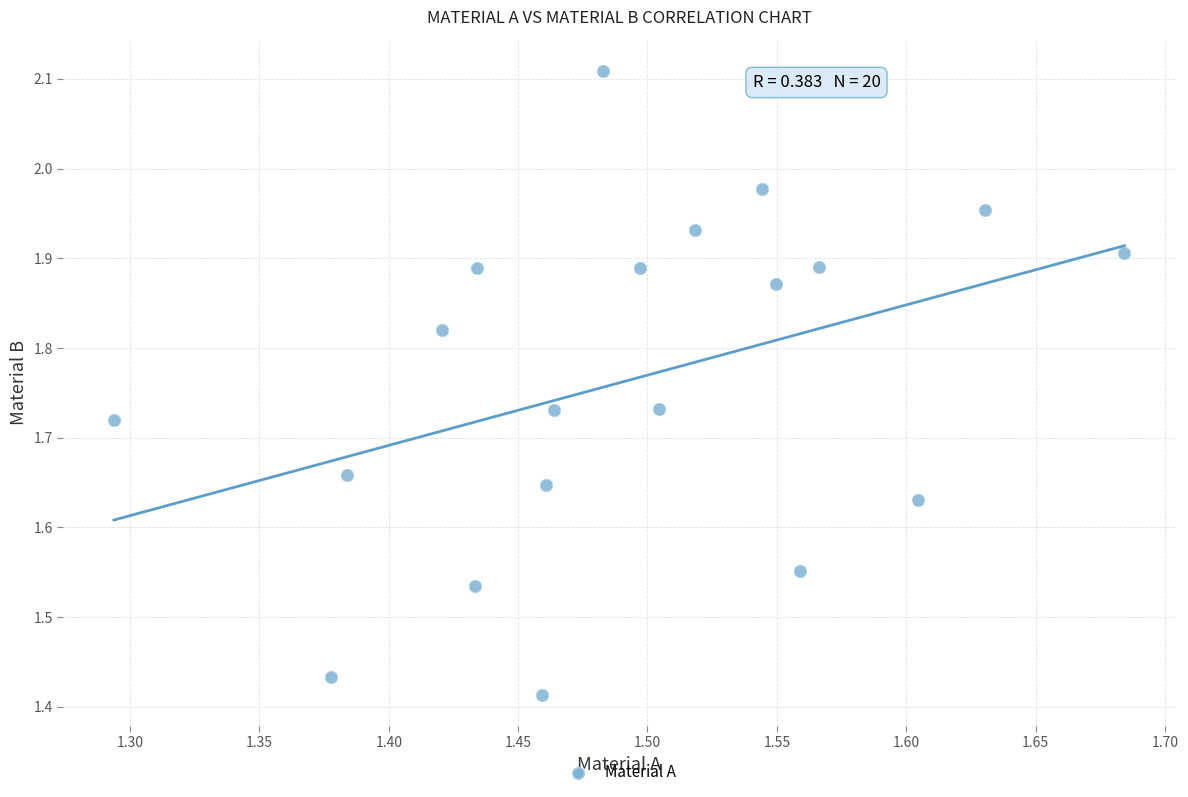

What is the range of X values (max minus min)?

0.4